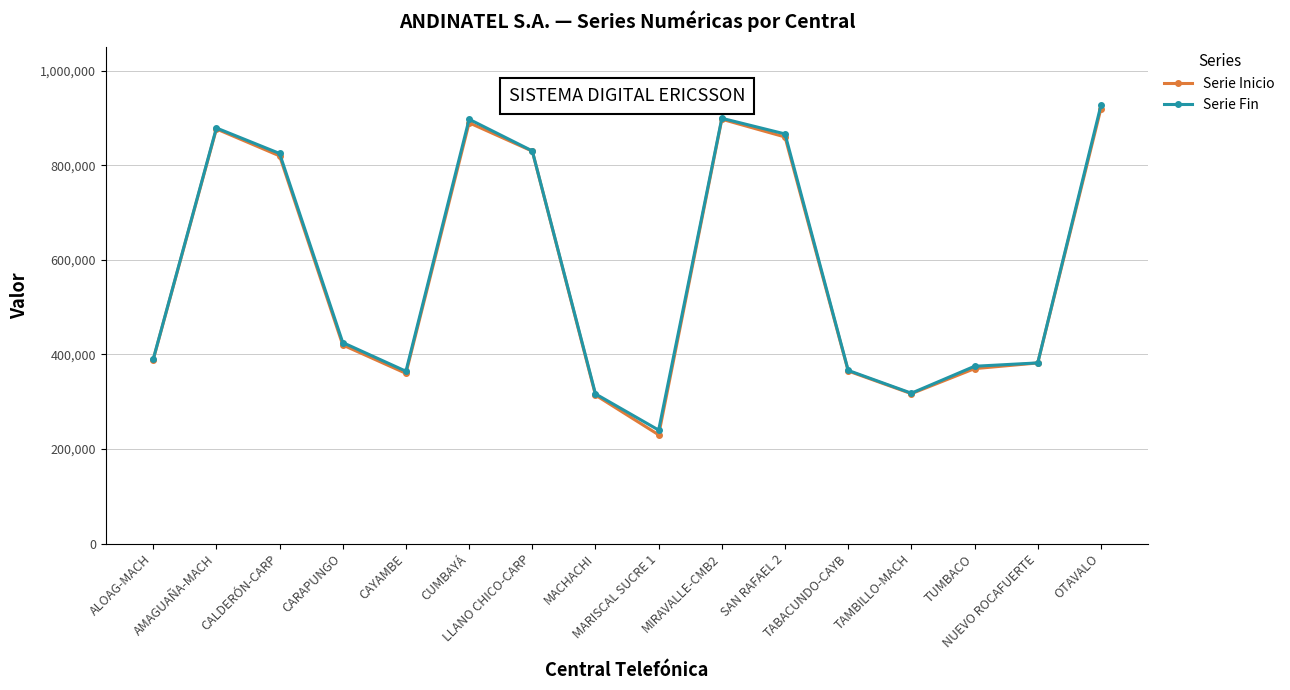

At which category does Serie Inicio reach its first local peak?

AMAGUAÑA-MACH